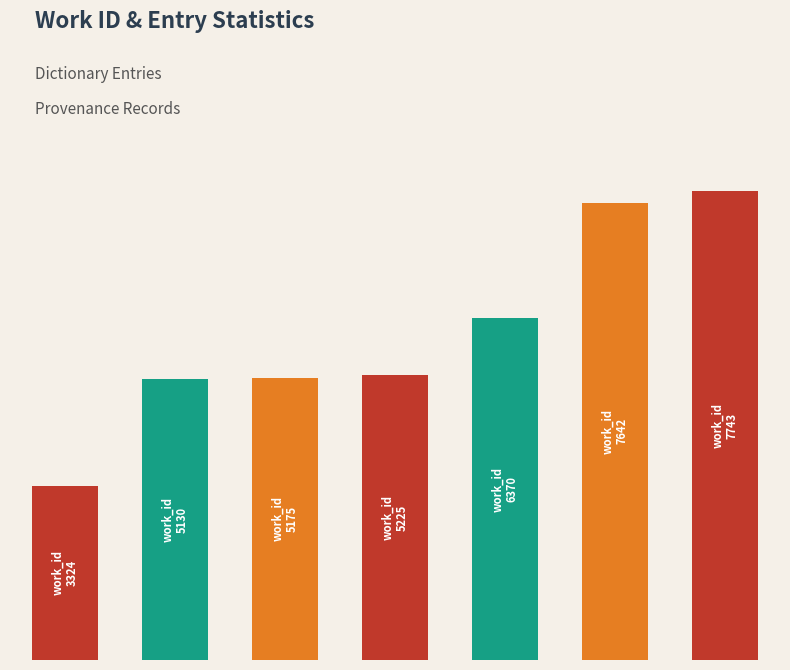

What is the average value?

16129